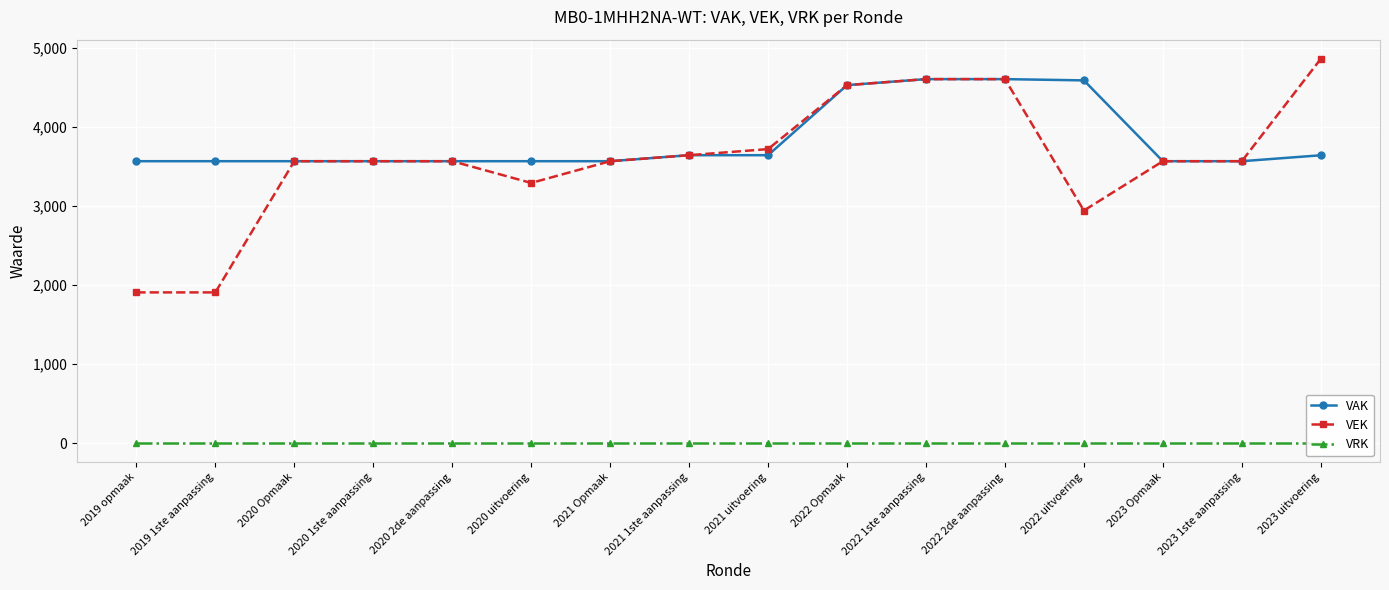

Which category has the highest value across all series?

2023 uitvoering